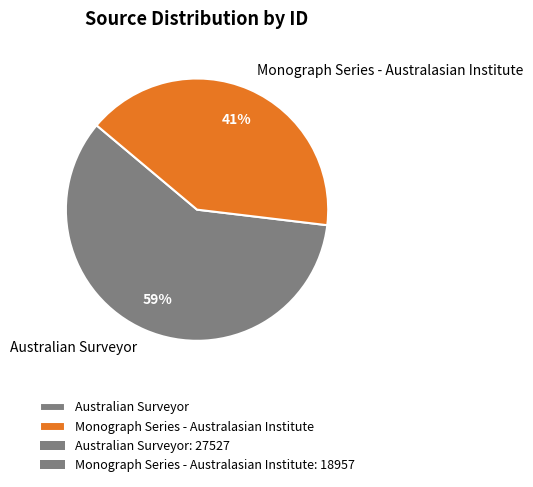

Do Monograph Series - Australasian Institute and Australian Surveyor together represent more than half of the pie?

Yes